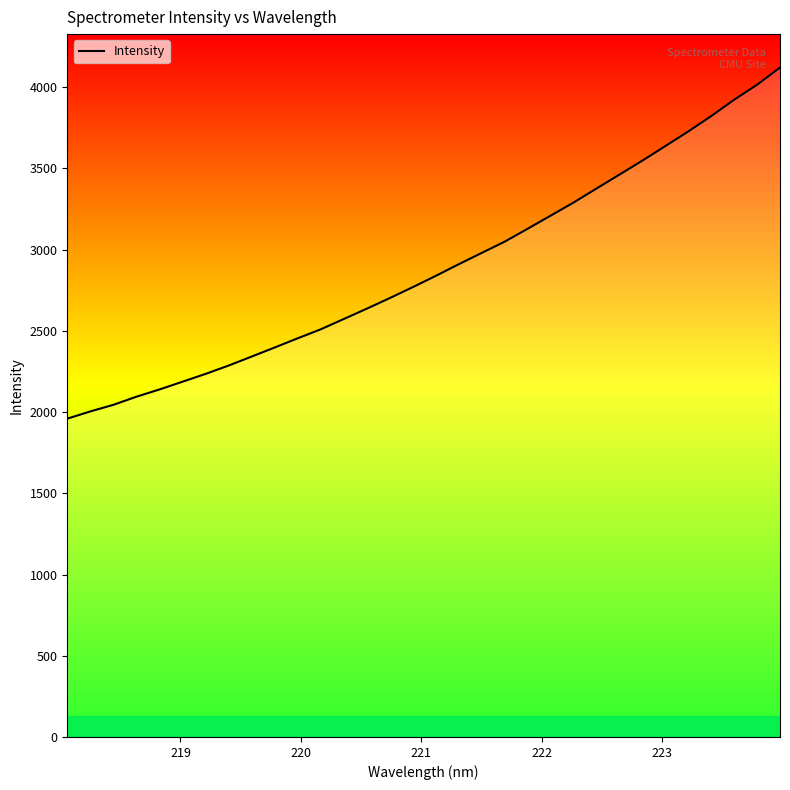

What is the difference between the maximum and minimum values?

2160.9